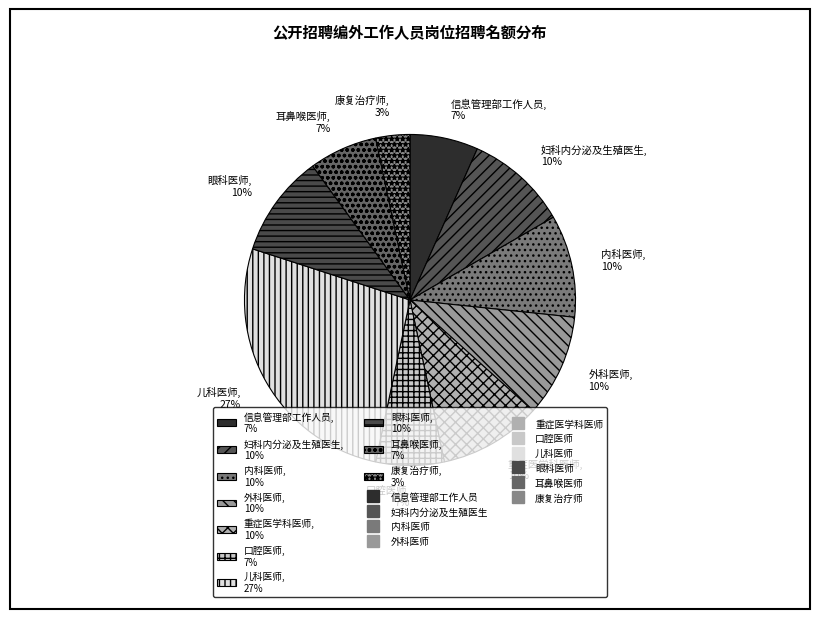

True or false: 妇科内分泌及生殖医生 accounts for 24% of the total.

False